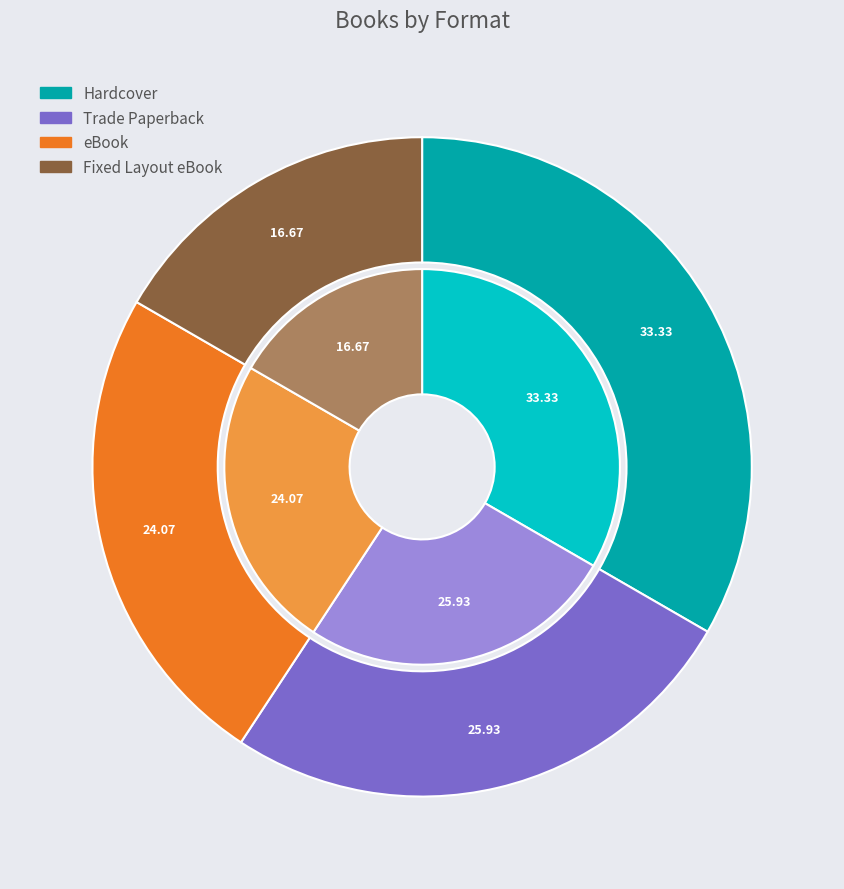

Count the number of slices in the pie.

4